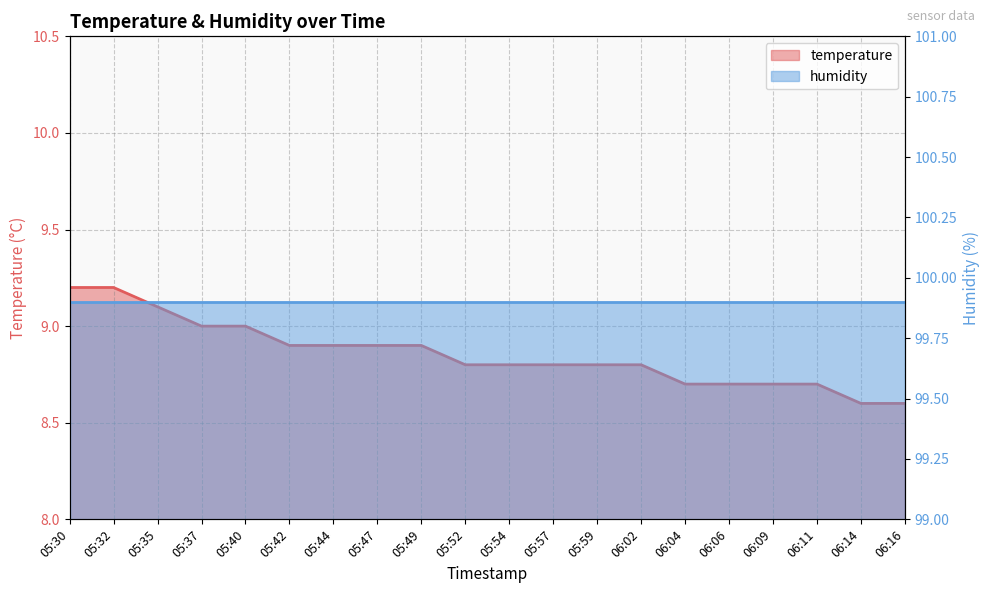

The chart shows a value of 2.4 at 05:30. True or false?

False